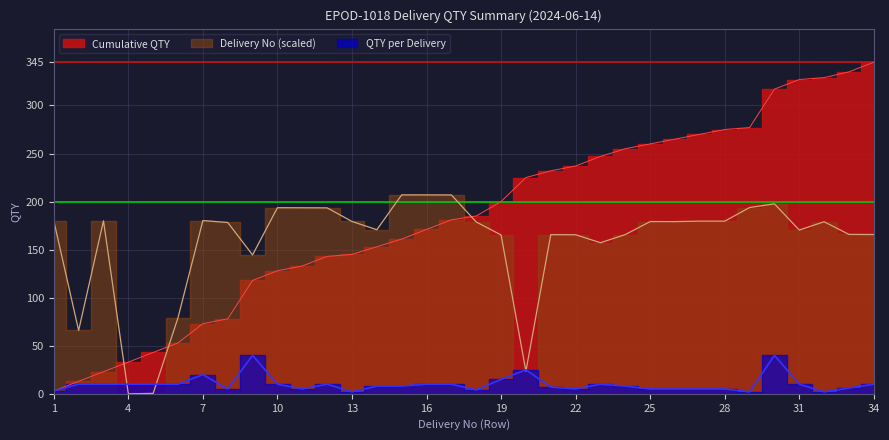

Where do Delivery No (scaled) and Cumulative QTY first cross each other?

3 and 4